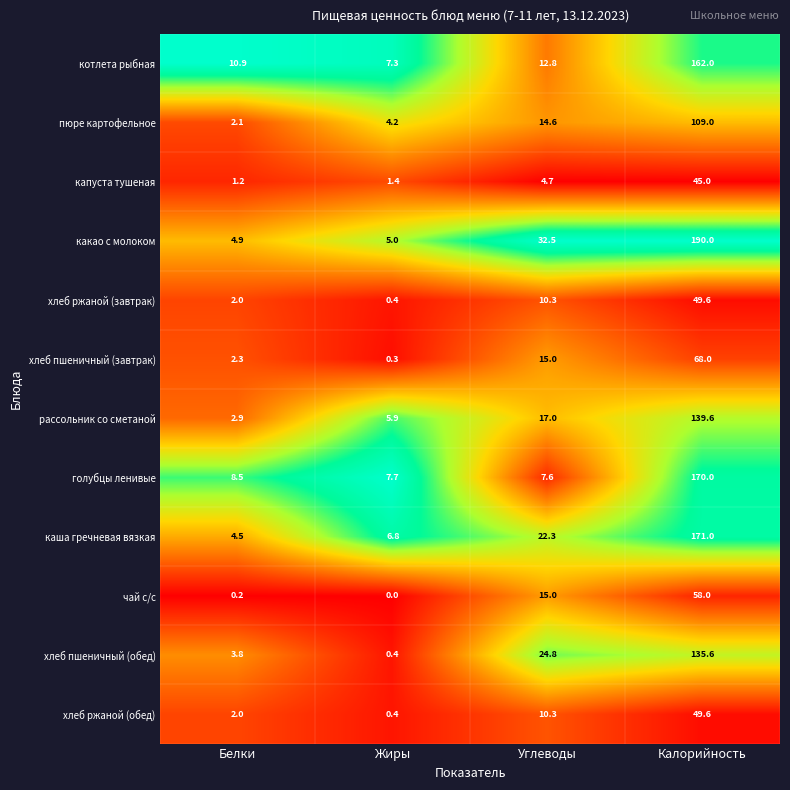

What is the total value across all series at Калорийность?

1347.4